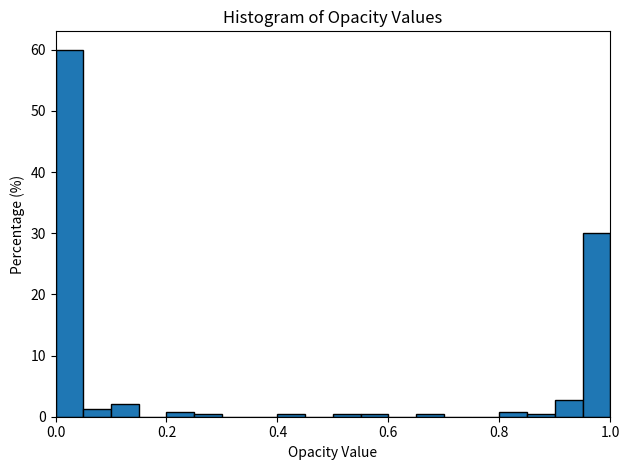

Read against the x-axis, roughly where is the centre of the tallest bar?

0.02